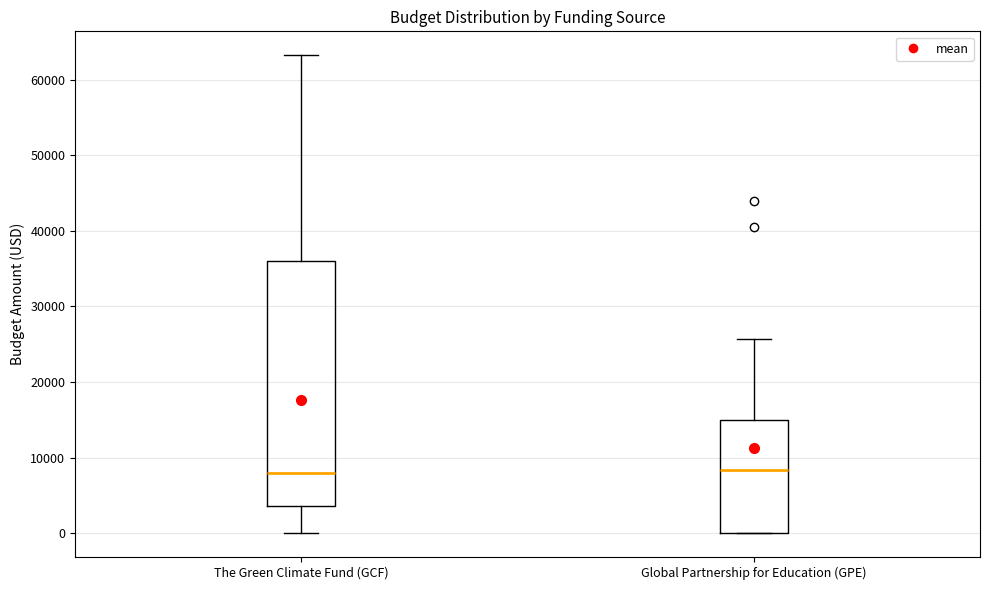

Which box is the tallest, from its lower edge to its upper edge?

The Green Climate Fund (GCF)